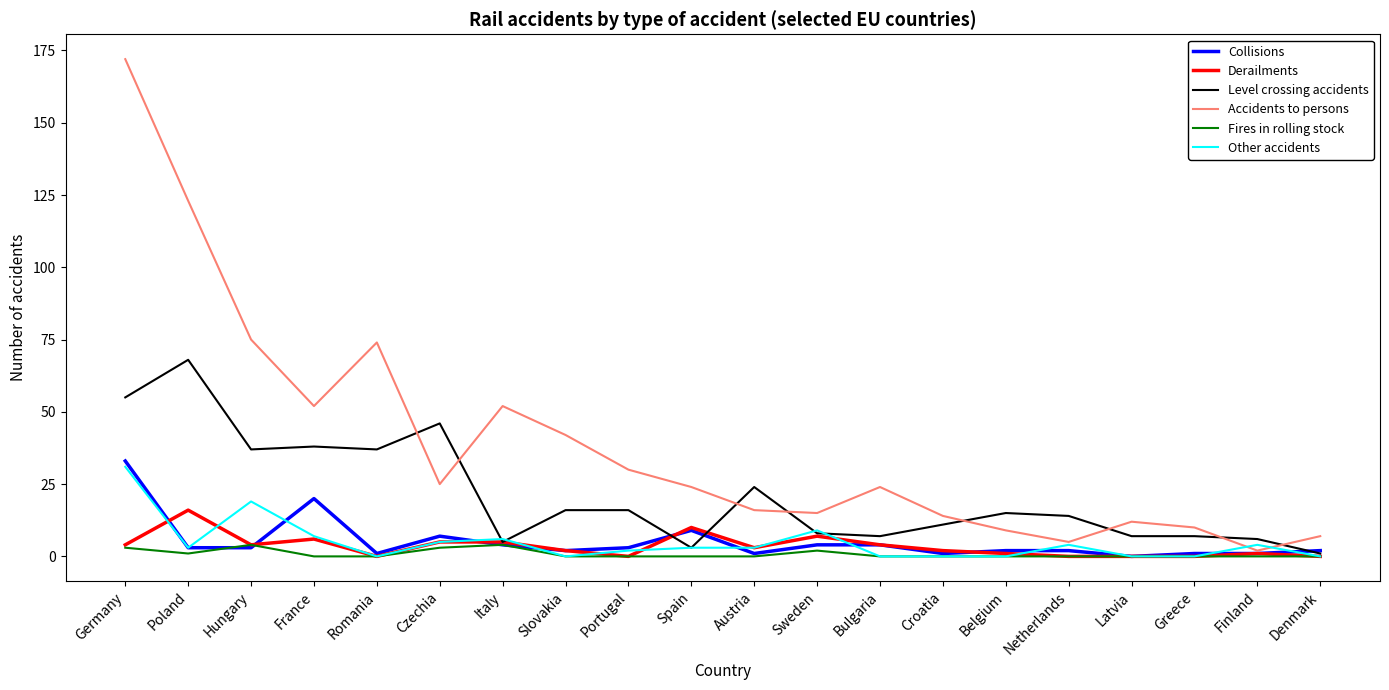

The Other accidents series shows 10 at Slovakia. True or false?

False